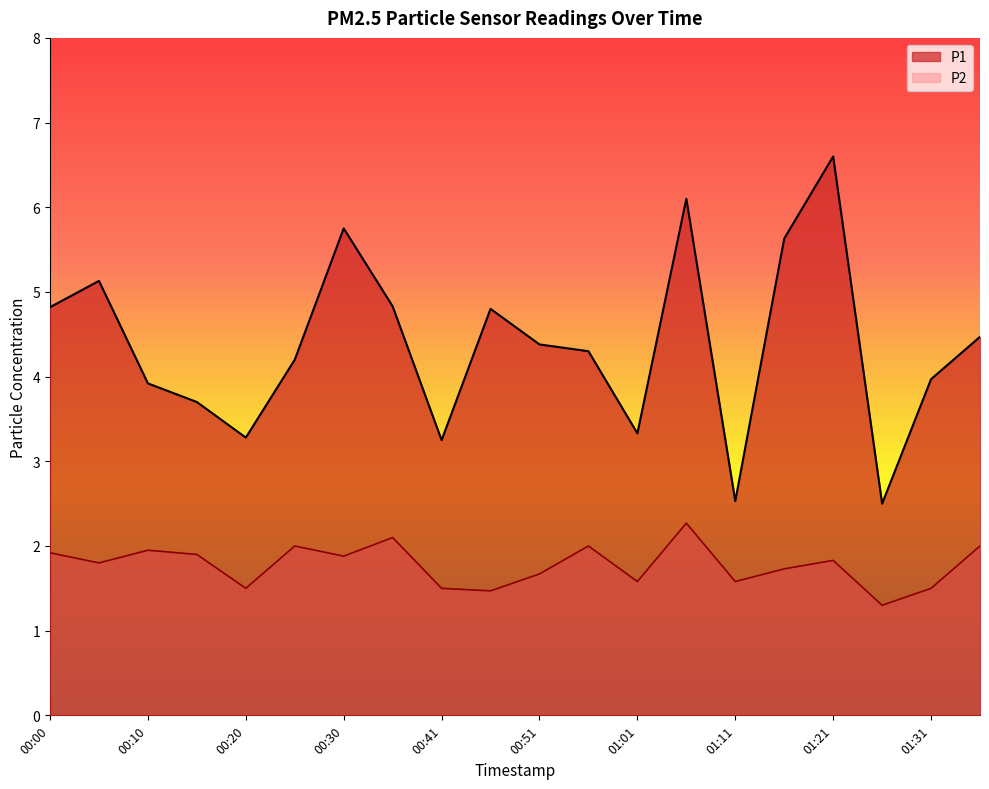

What is the sum of all P1 values?

87.5